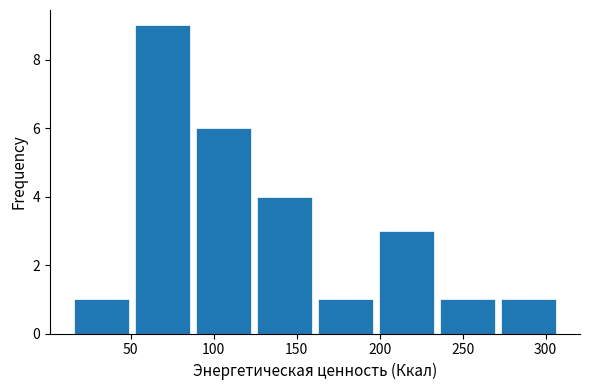

What is the height of the bar covering 50 to 90 on the x-axis? Neither the bar edges nor the heights are printed on the chart, so give them approximately, as read against the axes.

9